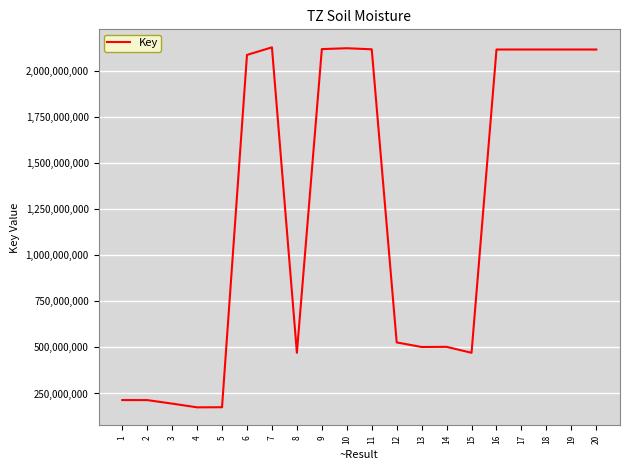

What is the difference between the second highest and minimum values?

1950099869